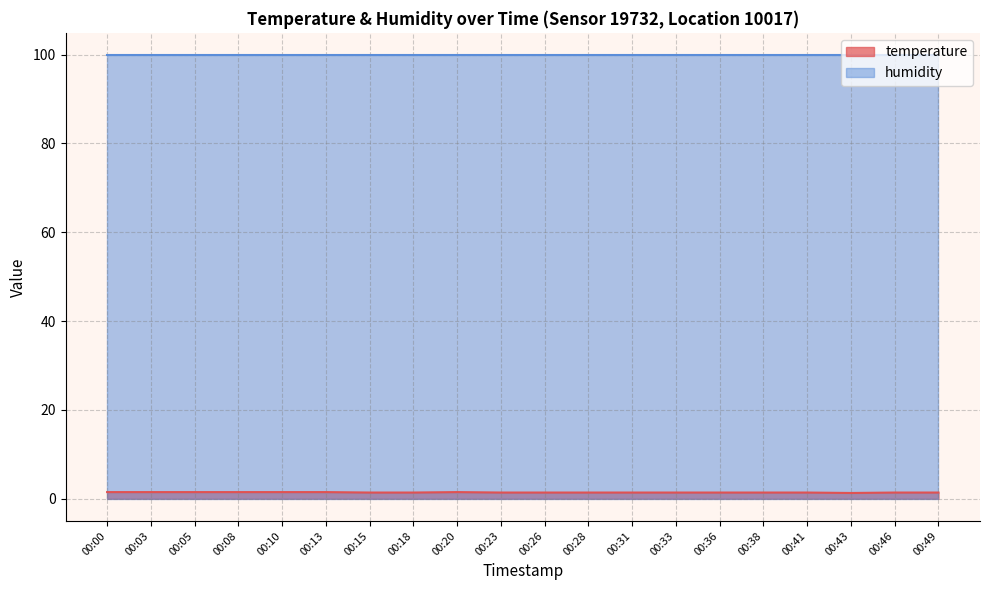

List the labels in order of value, smallest first.

00:43, 00:15, 00:18, 00:23, 00:26, 00:28, 00:31, 00:33, 00:36, 00:38, 00:41, 00:46, 00:49, 00:00, 00:03, 00:05, 00:08, 00:10, 00:13, 00:20